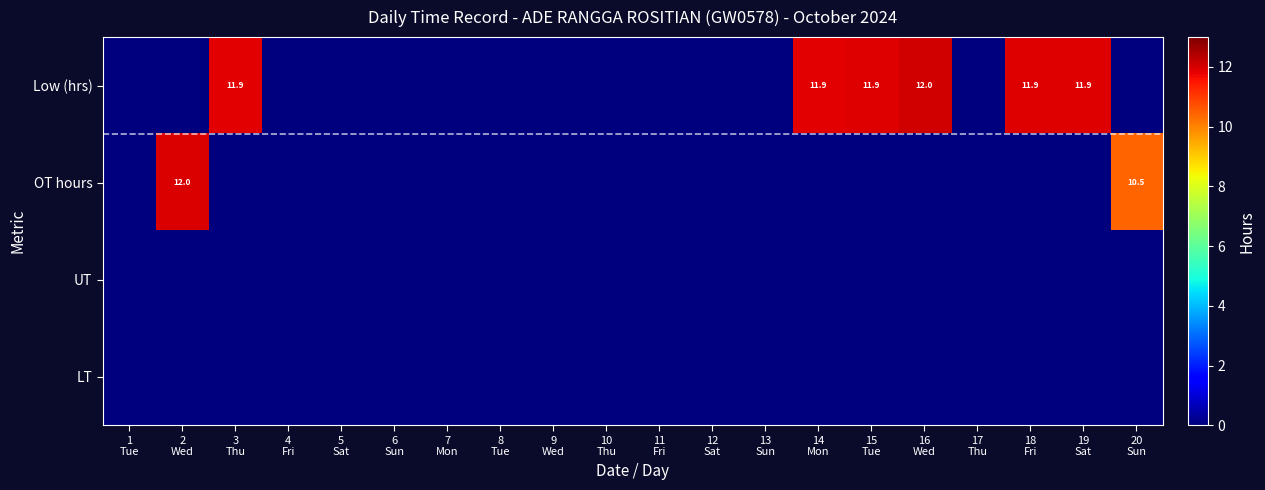

Rank the categories by OT hours value from lowest to highest.

1 Tue, 3 Thu, 4 Fri, 5 Sat, 6 Sun, 7 Mon, 8 Tue, 9 Wed, 10 Thu, 11 Fri, 12 Sat, 13 Sun, 14 Mon, 15 Tue, 16 Wed, 17 Thu, 18 Fri, 19 Sat, 20 Sun, 2 Wed